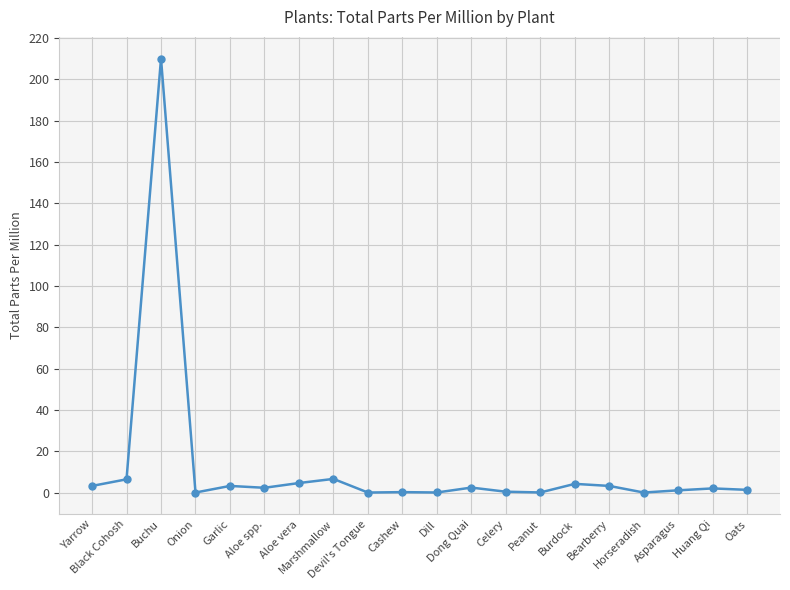

What is the approximate value at Yarrow?

3.2